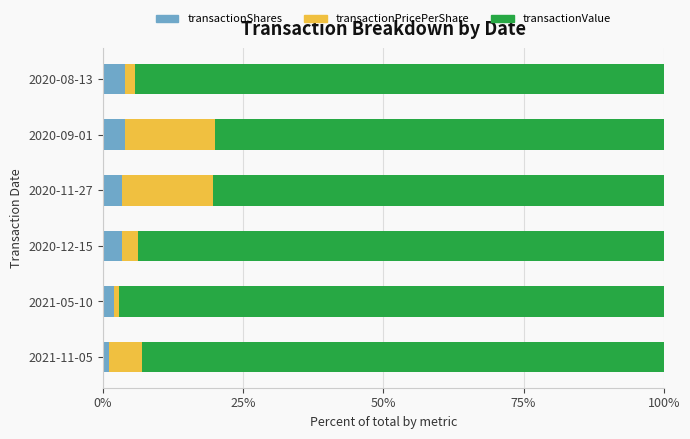

What is the difference between the maximum and minimum values in the transactionShares series?

2.9